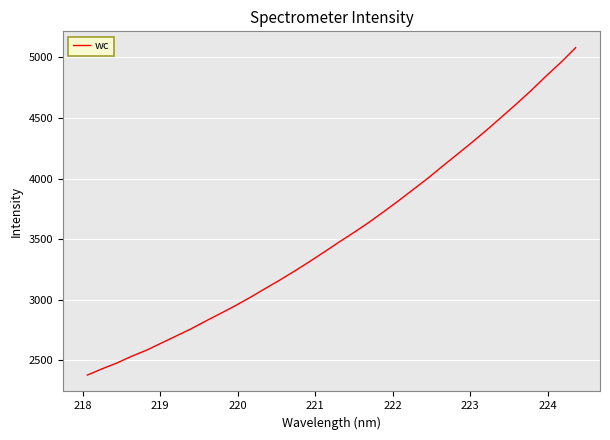

What is the difference between the maximum and minimum values?

2700.2